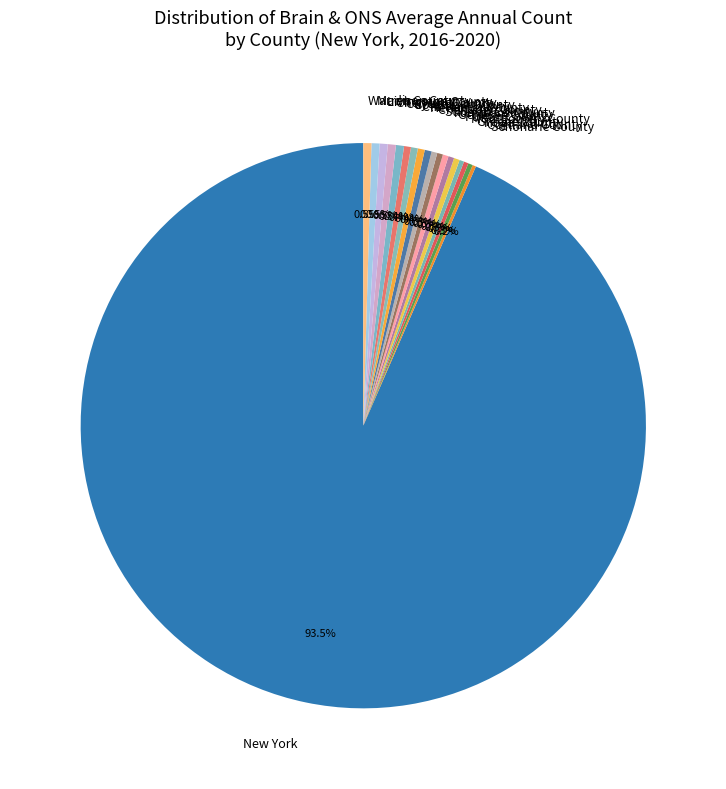

Which slice is the largest?

New York